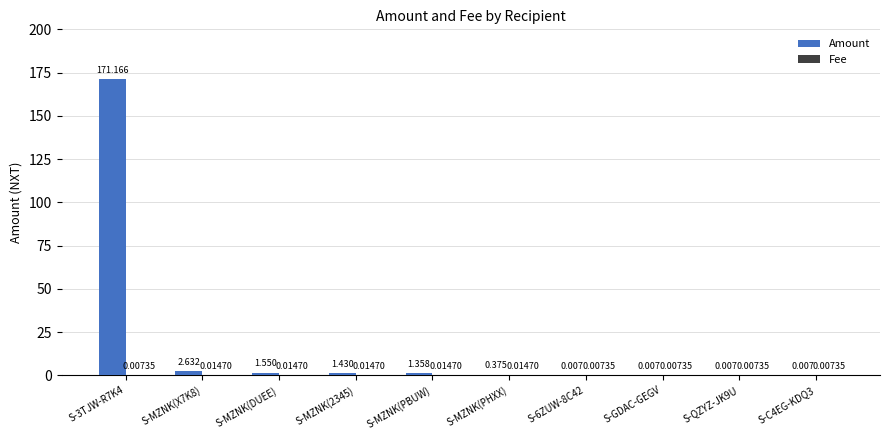

Which series has the largest total across all categories?

Amount